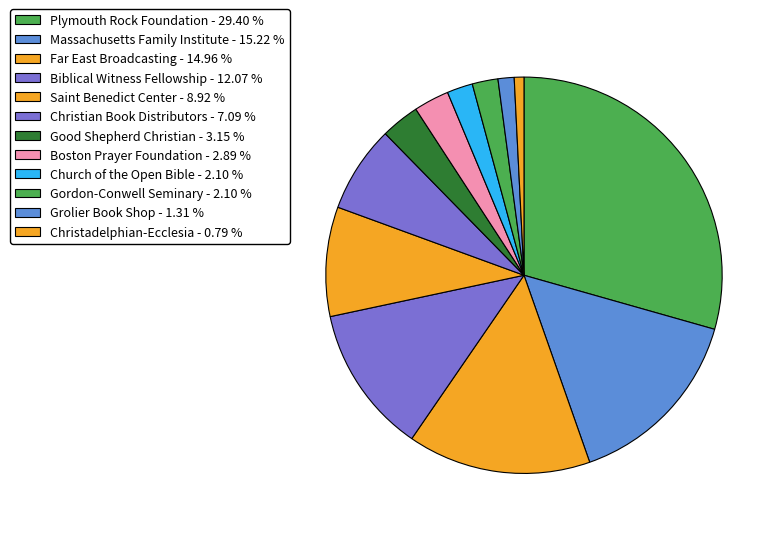

To the nearest percent, what portion does Saint Benedict Center represent?

9%